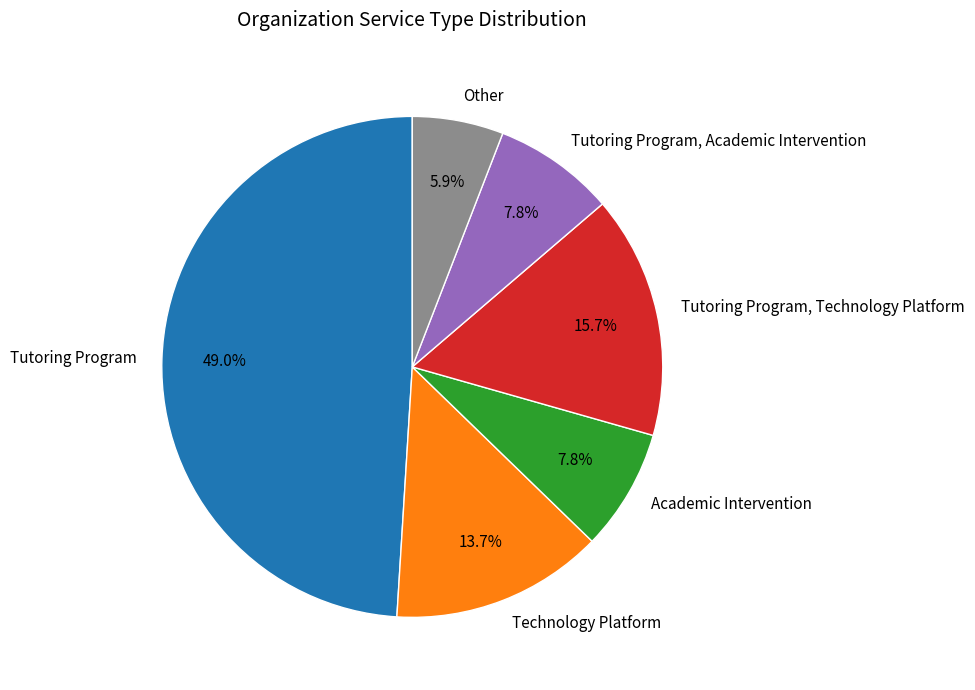

To the nearest percent, what portion does Tutoring Program represent?

49%